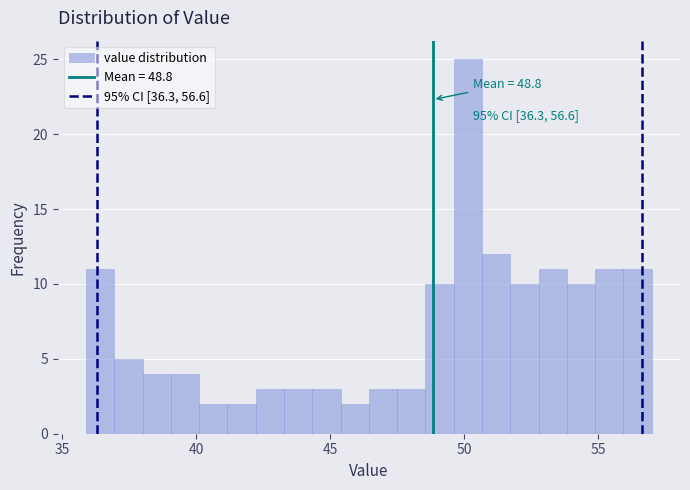

Around what value on the x-axis is the tallest bar? Give the approximate position of its centre, as read against the axis.

50.0